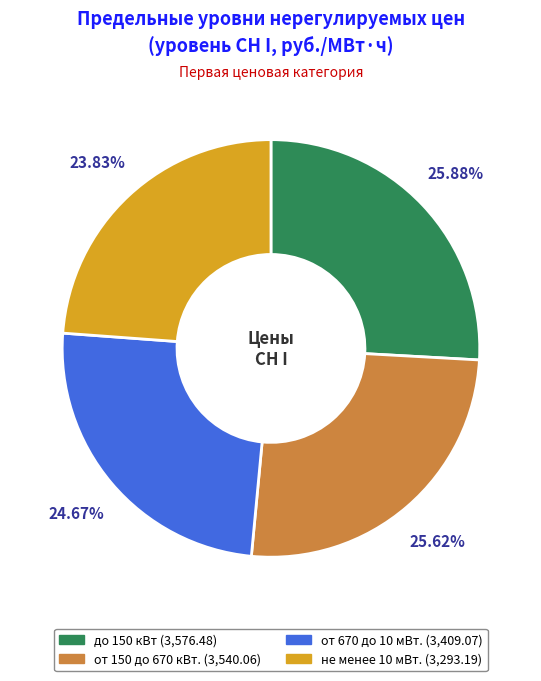

To the nearest percent, what is the difference between the не менее 10 мВт. and от 150 до 670 кВт. slice percentages?

2%